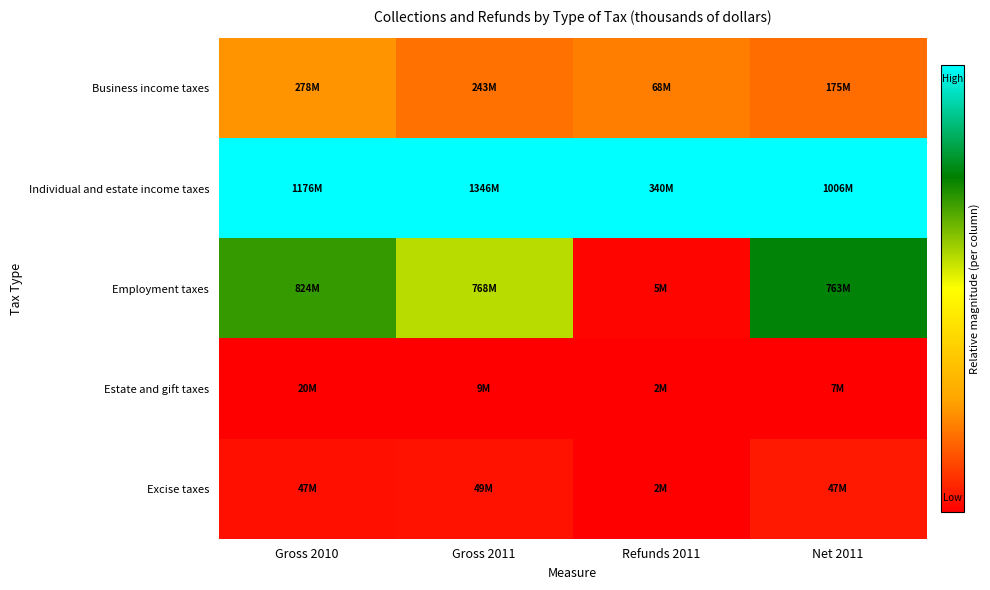

Between Refunds 2011 and Net 2011, which series saw the biggest shift?

Employment taxes